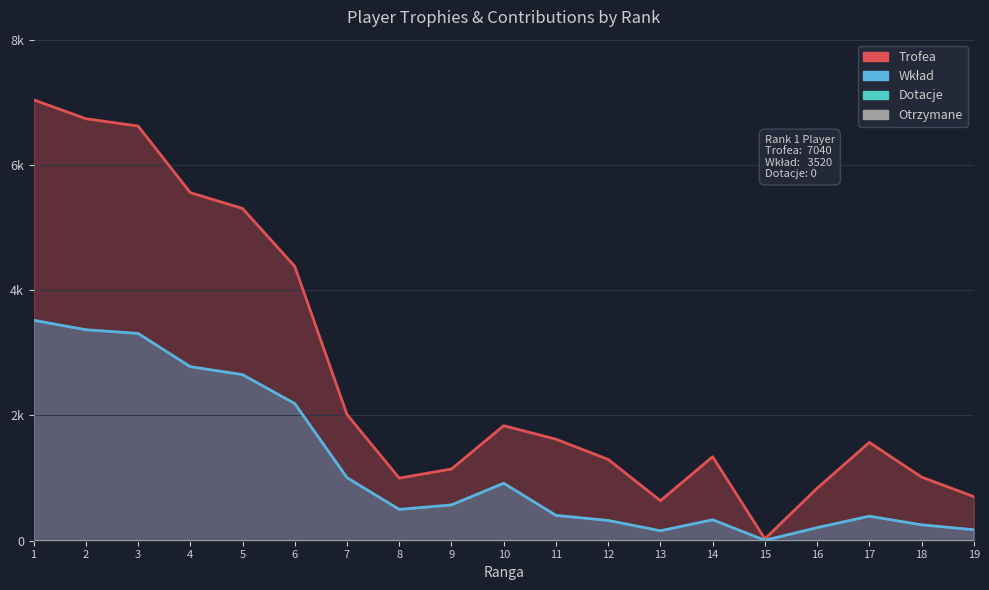

What is the value of the Wkład point at the 18th from the left?

254